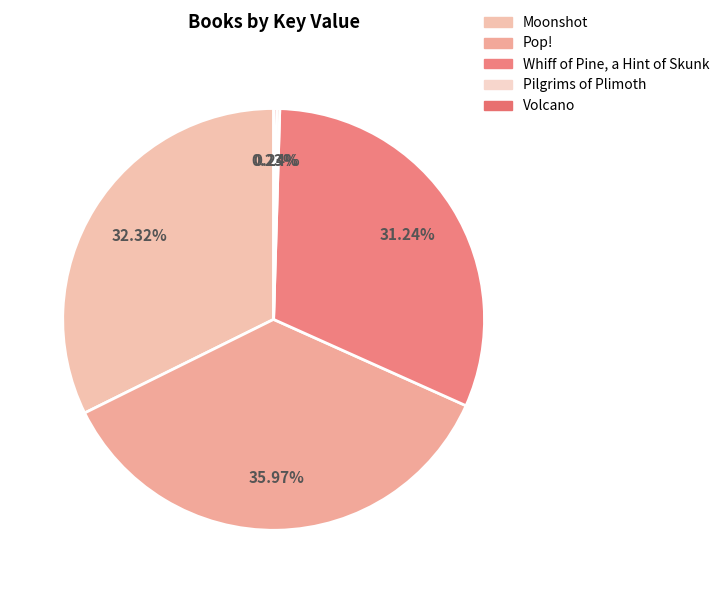

Count the number of slices in the pie.

5